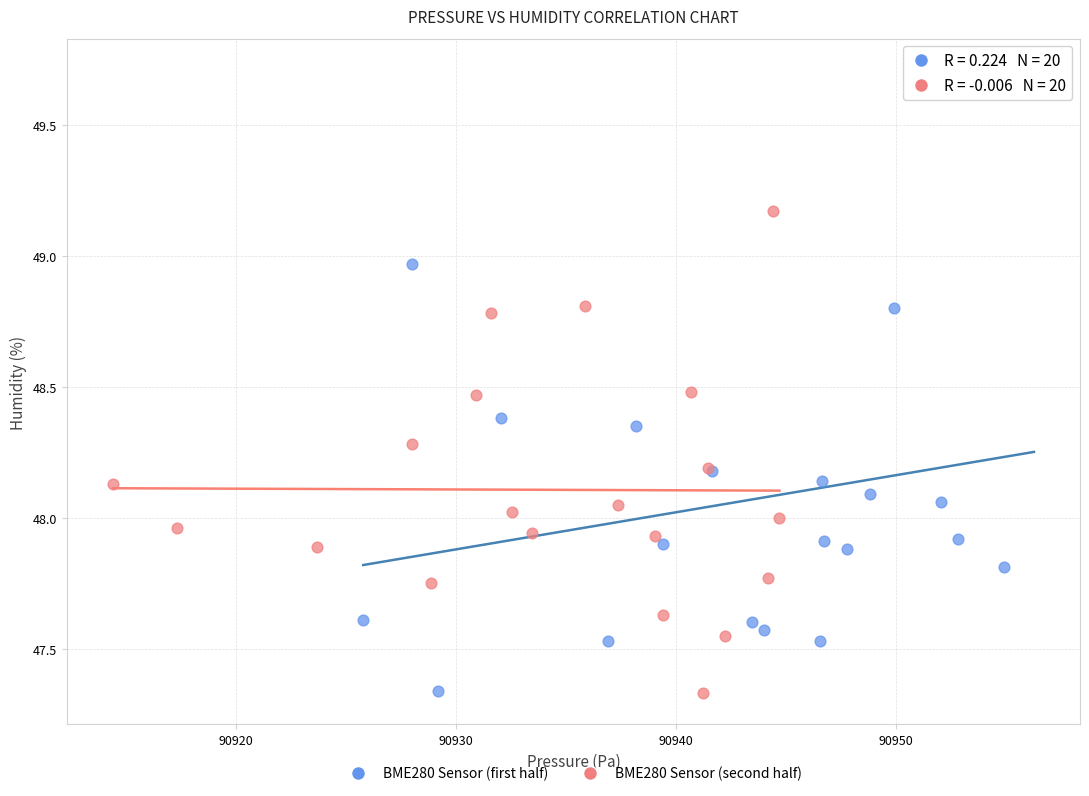

Which series reaches the maximum Y coordinate?

BME280 Sensor (first half)